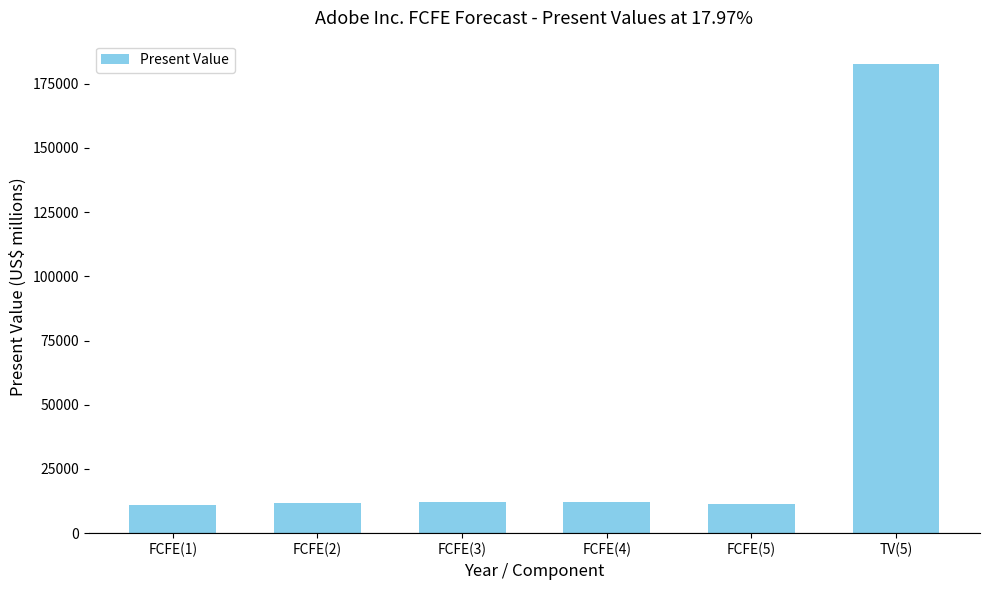

Is it true that the value at FCFE(4) is 18626?

False